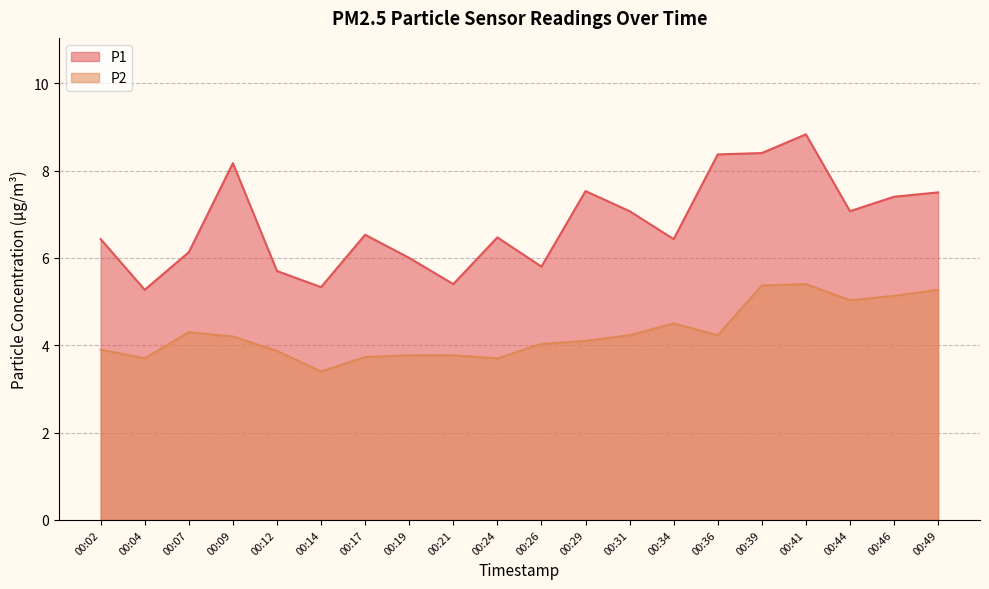

What is the total value across all series at 00:04?

9.0